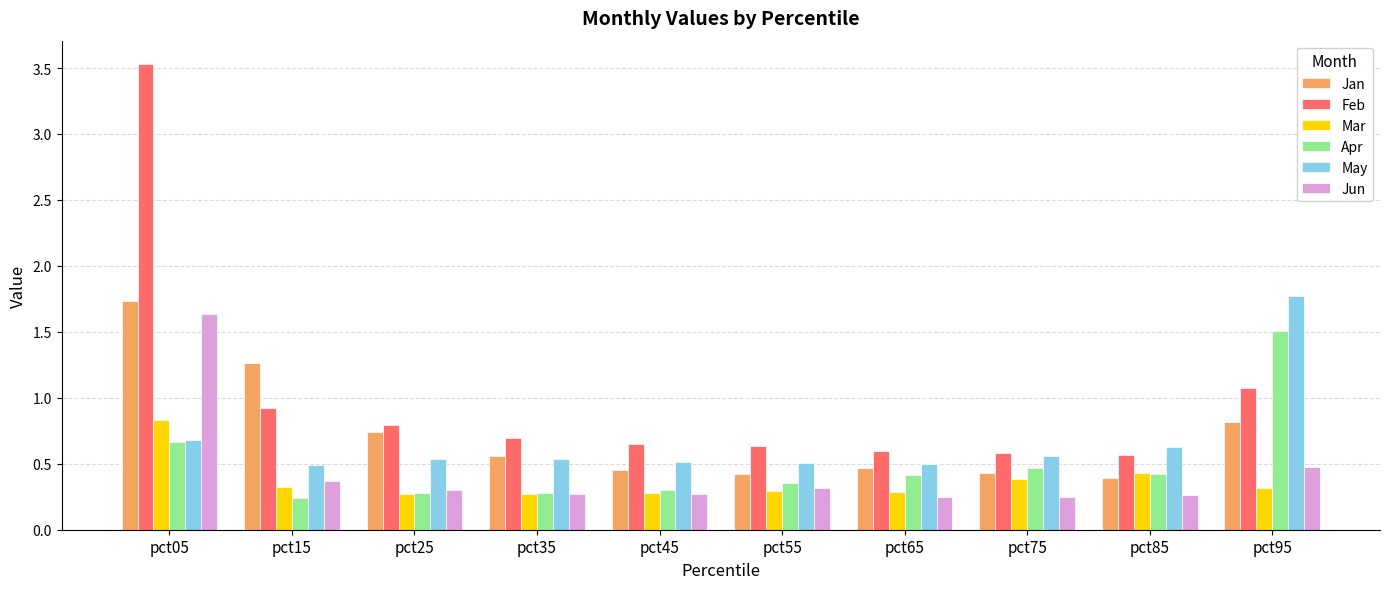

What is the maximum value shown in the chart?

3.5